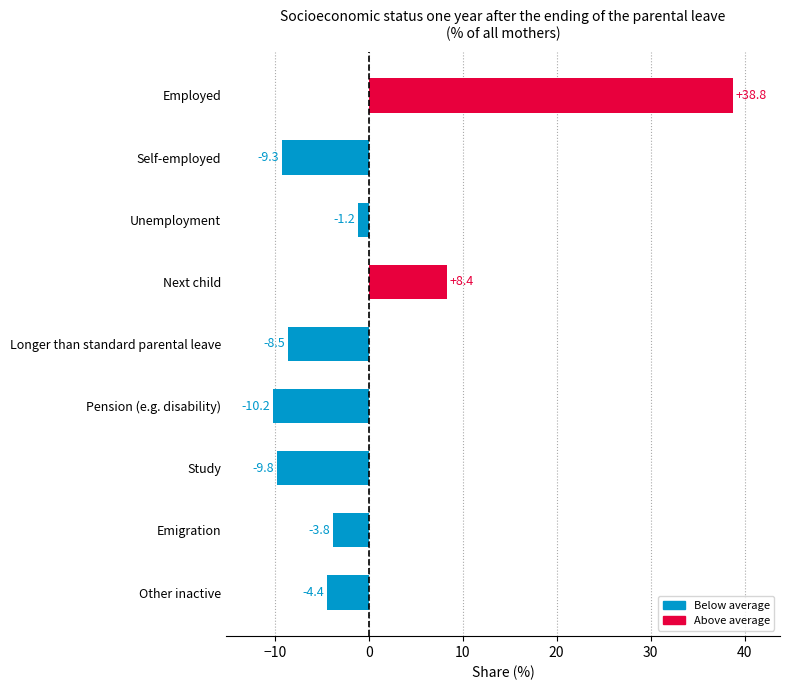

How many values are below zero?

7